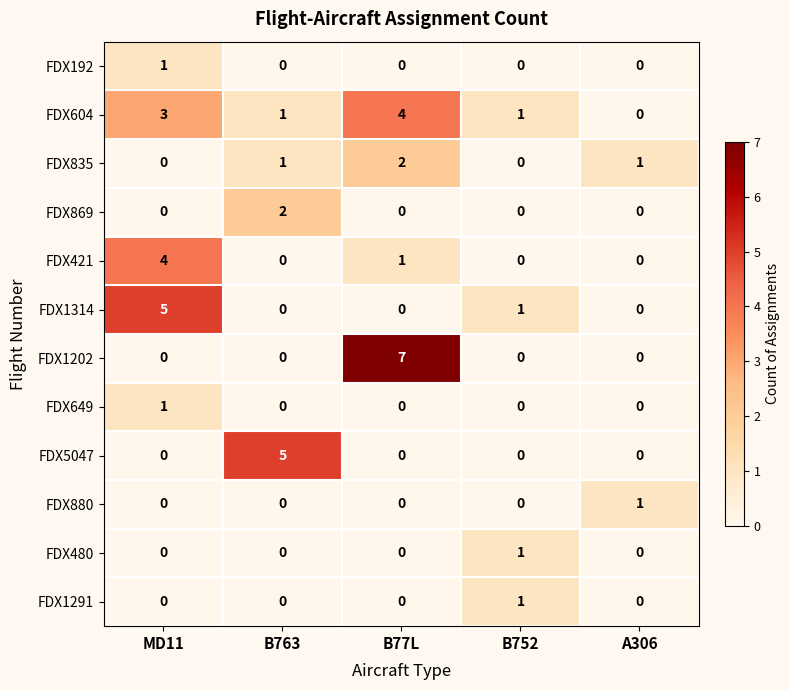

Which series has the largest range (max minus min)?

FDX1202